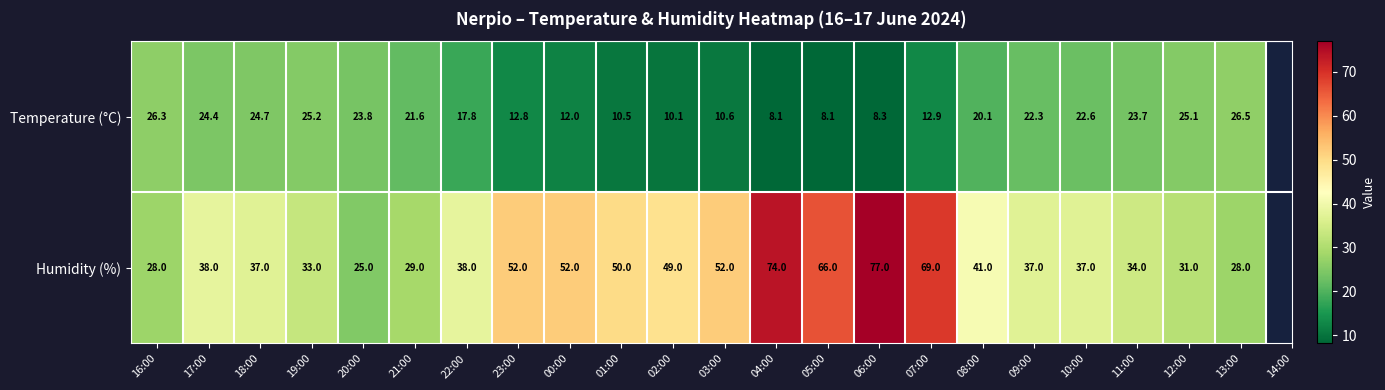

Which series has the widest spread of values?

Humidity (%)